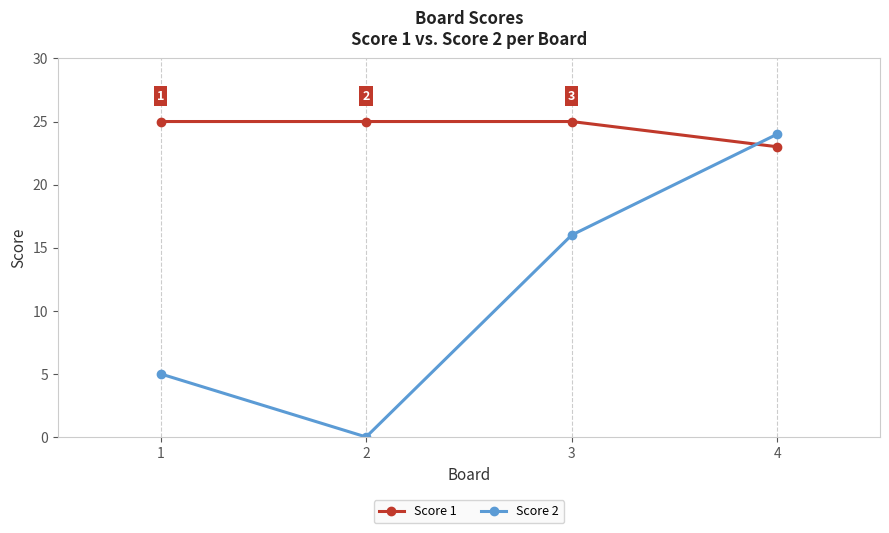

What are all the series names shown in the legend?

Score 1, Score 2